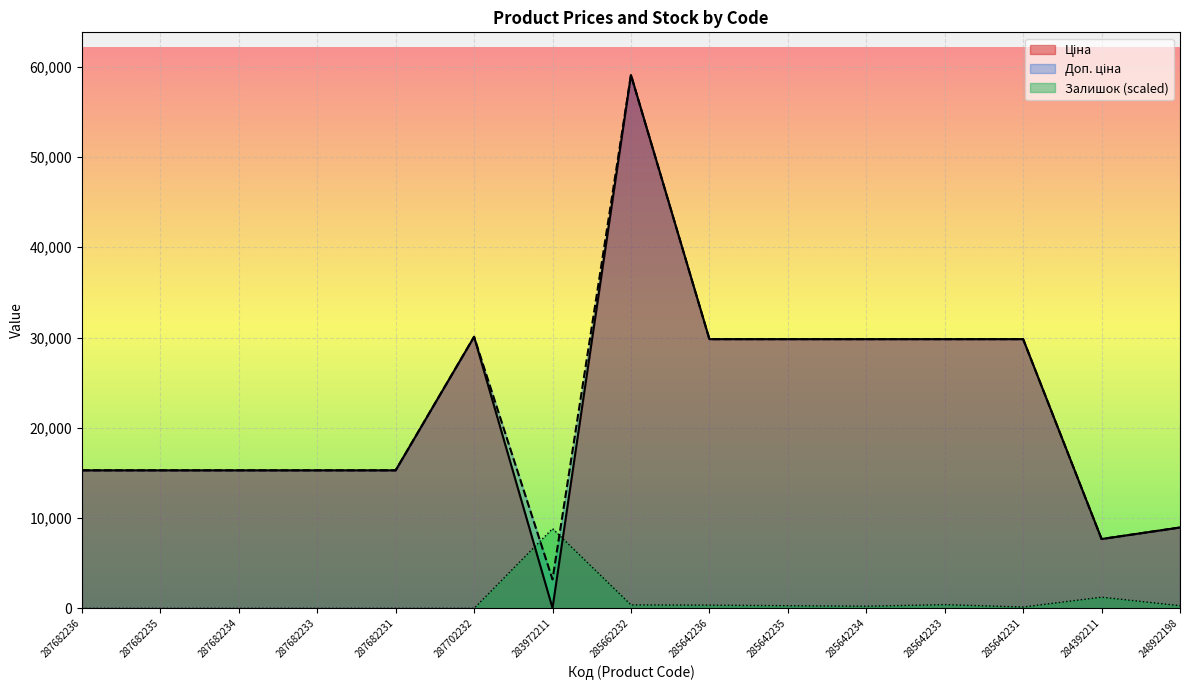

Which category has the lowest value across all series?

287682236